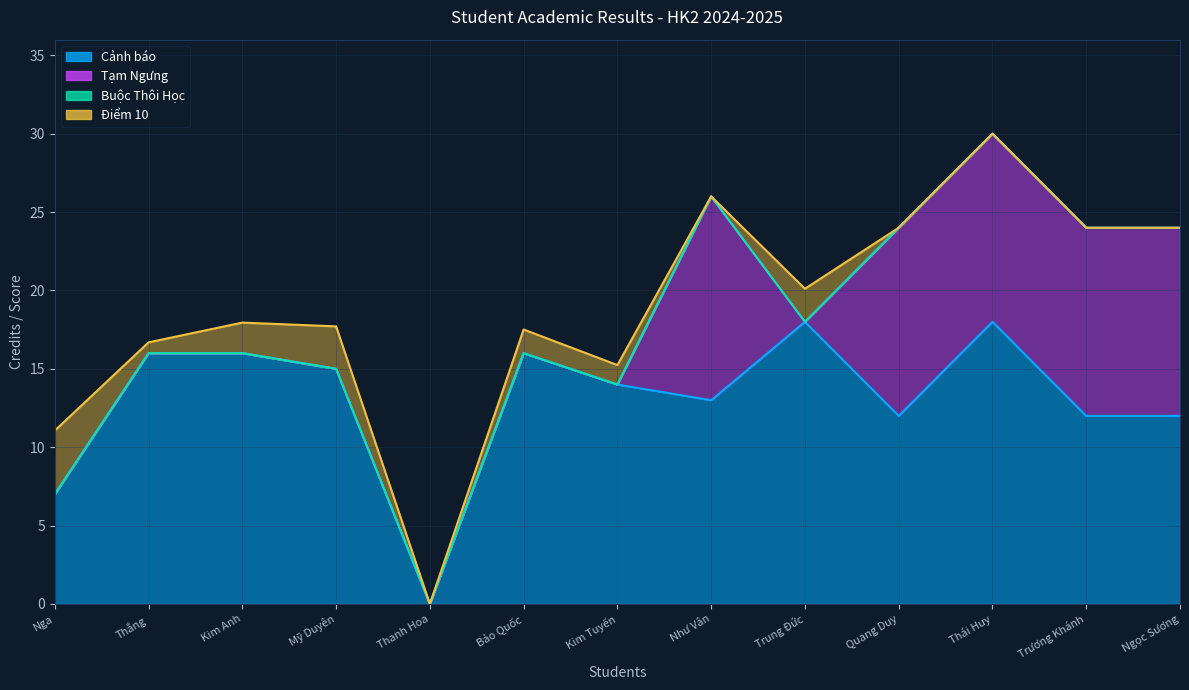

Which series changed the most between Thắng and Ngọc Sương?

Tạm Ngưng